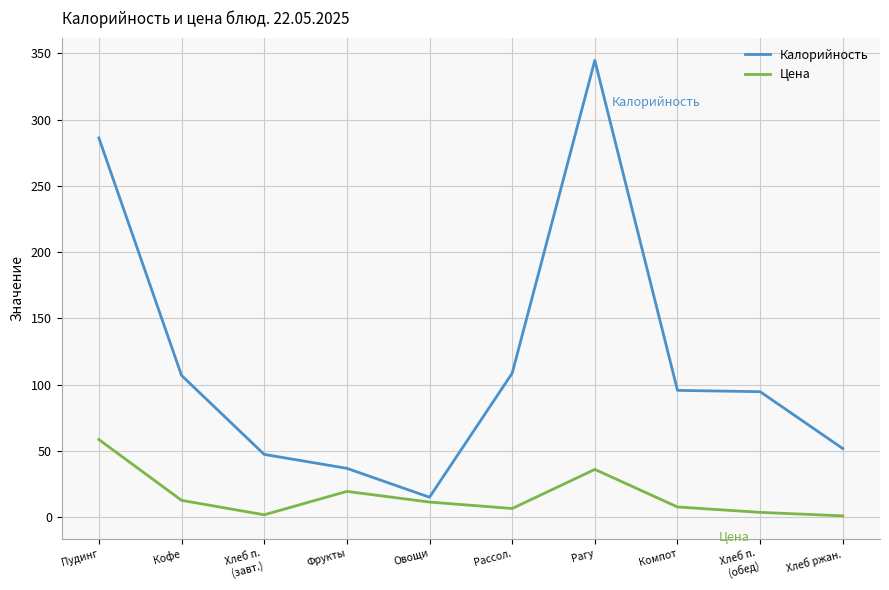

The Калорийность series shows 43.5 at Хлеб п.
(обед). True or false?

False